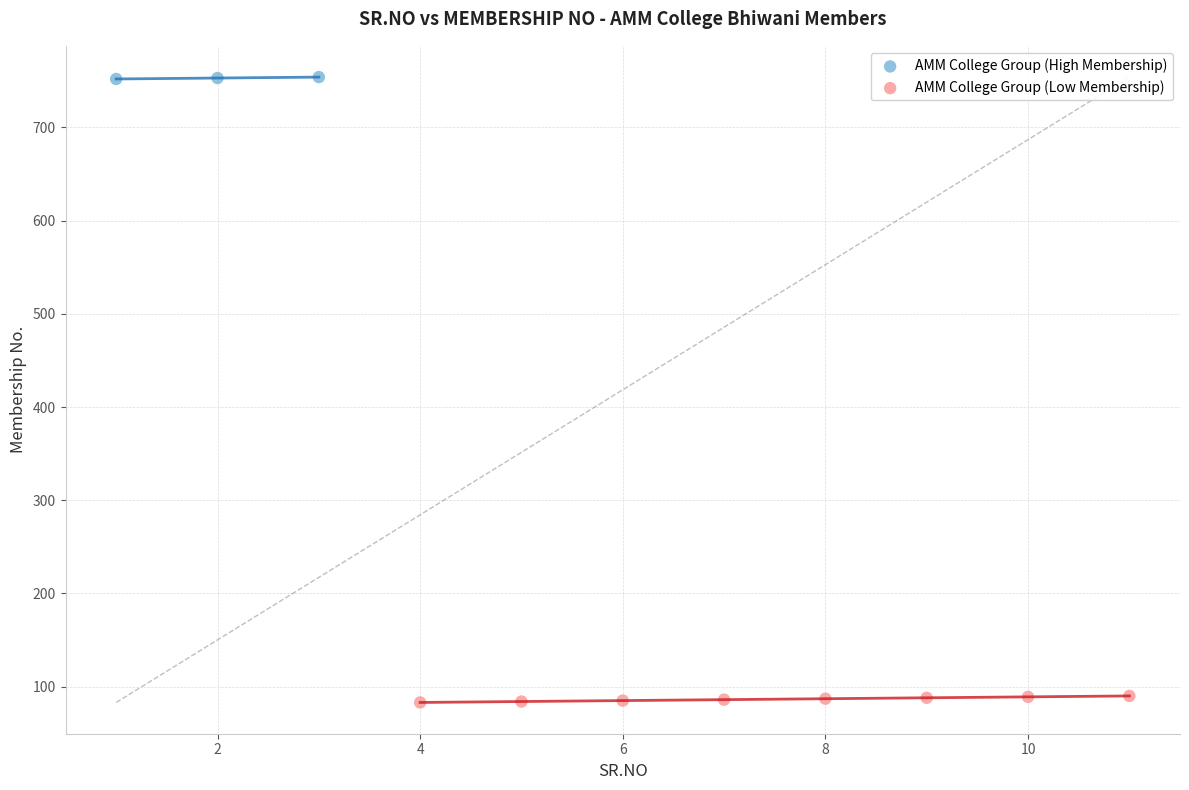

Which series has the widest spread of Y values?

AMM College Group (Low Membership)